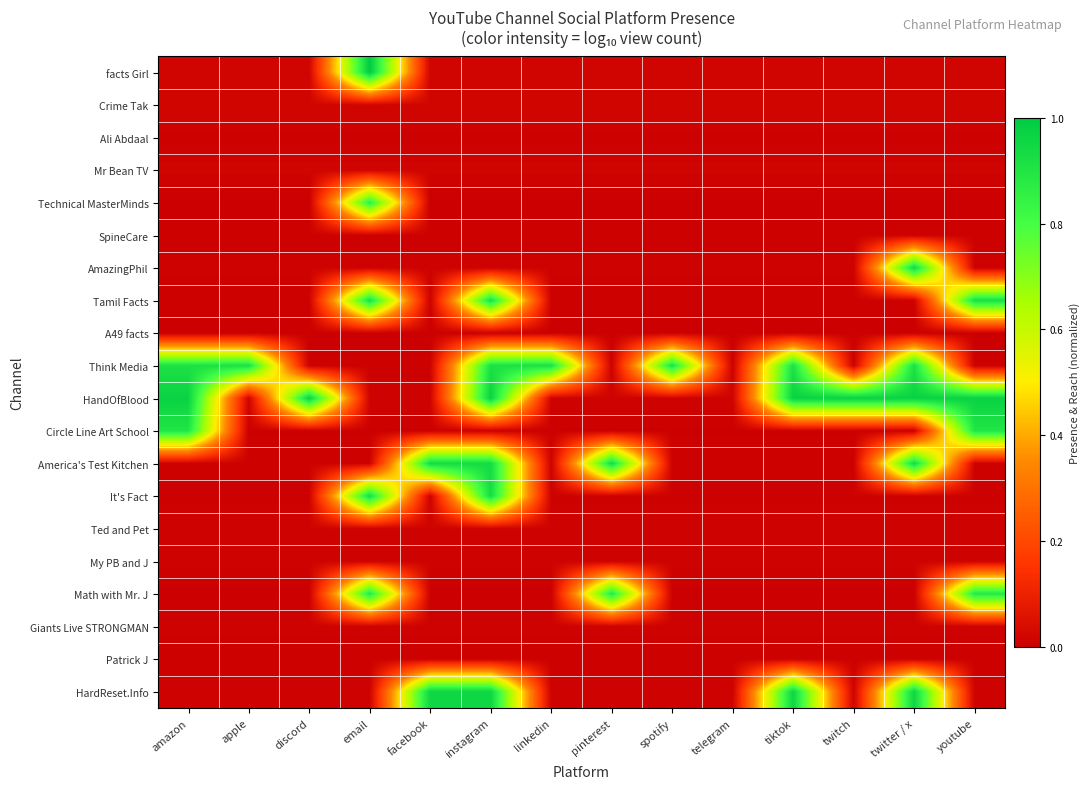

Reading left to right, list all the values displayed in this chart.

facts Girl: amazon=0.0	apple=0.0	discord=0.0	email=1.0	facebook=0.0	instagram=0.0	linkedin=0.0	pinterest=0.0	spotify=0.0	telegram=0.0	tiktok=0.0	twitch=0.0	twitter / x=0.0	youtube=0.0
Crime Tak: amazon=0.0	apple=0.0	discord=0.0	email=0.0	facebook=0.0	instagram=0.0	linkedin=0.0	pinterest=0.0	spotify=0.0	telegram=0.0	tiktok=0.0	twitch=0.0	twitter / x=0.0	youtube=0.0
Ali Abdaal: amazon=0.0	apple=0.0	discord=0.0	email=0.0	facebook=0.0	instagram=0.0	linkedin=0.0	pinterest=0.0	spotify=0.0	telegram=0.0	tiktok=0.0	twitch=0.0	twitter / x=0.0	youtube=0.0
Mr Bean TV: amazon=0.0	apple=0.0	discord=0.0	email=0.0	facebook=0.0	instagram=0.0	linkedin=0.0	pinterest=0.0	spotify=0.0	telegram=0.0	tiktok=0.0	twitch=0.0	twitter / x=0.0	youtube=0.0
Technical MasterMinds: amazon=0.0	apple=0.0	discord=0.0	email=0.9	facebook=0.0	instagram=0.0	linkedin=0.0	pinterest=0.0	spotify=0.0	telegram=0.0	tiktok=0.0	twitch=0.0	twitter / x=0.0	youtube=0.0
SpineCare: amazon=0.0	apple=0.0	discord=0.0	email=0.0	facebook=0.0	instagram=0.0	linkedin=0.0	pinterest=0.0	spotify=0.0	telegram=0.0	tiktok=0.0	twitch=0.0	twitter / x=0.0	youtube=0.0
AmazingPhil: amazon=0.0	apple=0.0	discord=0.0	email=0.0	facebook=0.0	instagram=0.0	linkedin=0.0	pinterest=0.0	spotify=0.0	telegram=0.0	tiktok=0.0	twitch=0.0	twitter / x=0.9	youtube=0.0
Tamil Facts: amazon=0.0	apple=0.0	discord=0.0	email=0.9	facebook=0.0	instagram=0.9	linkedin=0.0	pinterest=0.0	spotify=0.0	telegram=0.0	tiktok=0.0	twitch=0.0	twitter / x=0.0	youtube=0.9
A49 facts: amazon=0.0	apple=0.0	discord=0.0	email=0.0	facebook=0.0	instagram=0.0	linkedin=0.0	pinterest=0.0	spotify=0.0	telegram=0.0	tiktok=0.0	twitch=0.0	twitter / x=0.0	youtube=0.0
Think Media: amazon=0.9	apple=0.9	discord=0.0	email=0.0	facebook=0.0	instagram=0.9	linkedin=0.9	pinterest=0.0	spotify=0.9	telegram=0.0	tiktok=0.9	twitch=0.0	twitter / x=0.9	youtube=0.0
HandOfBlood: amazon=1.0	apple=0.0	discord=1.0	email=0.0	facebook=0.0	instagram=1.0	linkedin=0.0	pinterest=0.0	spotify=0.0	telegram=0.0	tiktok=1.0	twitch=1.0	twitter / x=1.0	youtube=1.0
Circle Line Art School: amazon=0.9	apple=0.0	discord=0.0	email=0.0	facebook=0.0	instagram=0.0	linkedin=0.0	pinterest=0.0	spotify=0.0	telegram=0.0	tiktok=0.0	twitch=0.0	twitter / x=0.0	youtube=0.9
America's Test Kitchen: amazon=0.0	apple=0.0	discord=0.0	email=0.0	facebook=0.9	instagram=0.9	linkedin=0.0	pinterest=0.9	spotify=0.0	telegram=0.0	tiktok=0.0	twitch=0.0	twitter / x=0.9	youtube=0.0
It's Fact: amazon=0.0	apple=0.0	discord=0.0	email=0.9	facebook=0.0	instagram=0.9	linkedin=0.0	pinterest=0.0	spotify=0.0	telegram=0.0	tiktok=0.0	twitch=0.0	twitter / x=0.0	youtube=0.0
Ted and Pet: amazon=0.0	apple=0.0	discord=0.0	email=0.0	facebook=0.0	instagram=0.0	linkedin=0.0	pinterest=0.0	spotify=0.0	telegram=0.0	tiktok=0.0	twitch=0.0	twitter / x=0.0	youtube=0.0
My PB and J: amazon=0.0	apple=0.0	discord=0.0	email=0.0	facebook=0.0	instagram=0.0	linkedin=0.0	pinterest=0.0	spotify=0.0	telegram=0.0	tiktok=0.0	twitch=0.0	twitter / x=0.0	youtube=0.0
Math with Mr. J: amazon=0.0	apple=0.0	discord=0.0	email=0.9	facebook=0.0	instagram=0.0	linkedin=0.0	pinterest=0.9	spotify=0.0	telegram=0.0	tiktok=0.0	twitch=0.0	twitter / x=0.0	youtube=0.9
Giants Live STRONGMAN: amazon=0.0	apple=0.0	discord=0.0	email=0.0	facebook=0.0	instagram=0.0	linkedin=0.0	pinterest=0.0	spotify=0.0	telegram=0.0	tiktok=0.0	twitch=0.0	twitter / x=0.0	youtube=0.0
Patrick J: amazon=0.0	apple=0.0	discord=0.0	email=0.0	facebook=0.0	instagram=0.0	linkedin=0.0	pinterest=0.0	spotify=0.0	telegram=0.0	tiktok=0.0	twitch=0.0	twitter / x=0.0	youtube=0.0
HardReset.Info: amazon=0.0	apple=0.0	discord=0.0	email=0.0	facebook=1.0	instagram=1.0	linkedin=0.0	pinterest=0.0	spotify=0.0	telegram=0.0	tiktok=1.0	twitch=0.0	twitter / x=1.0	youtube=0.0